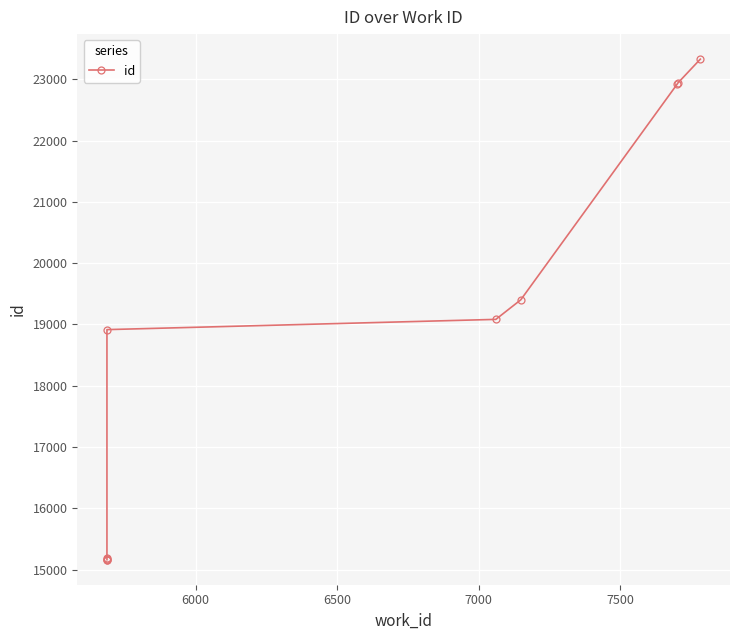

What is the minimum value shown in the chart?

15163